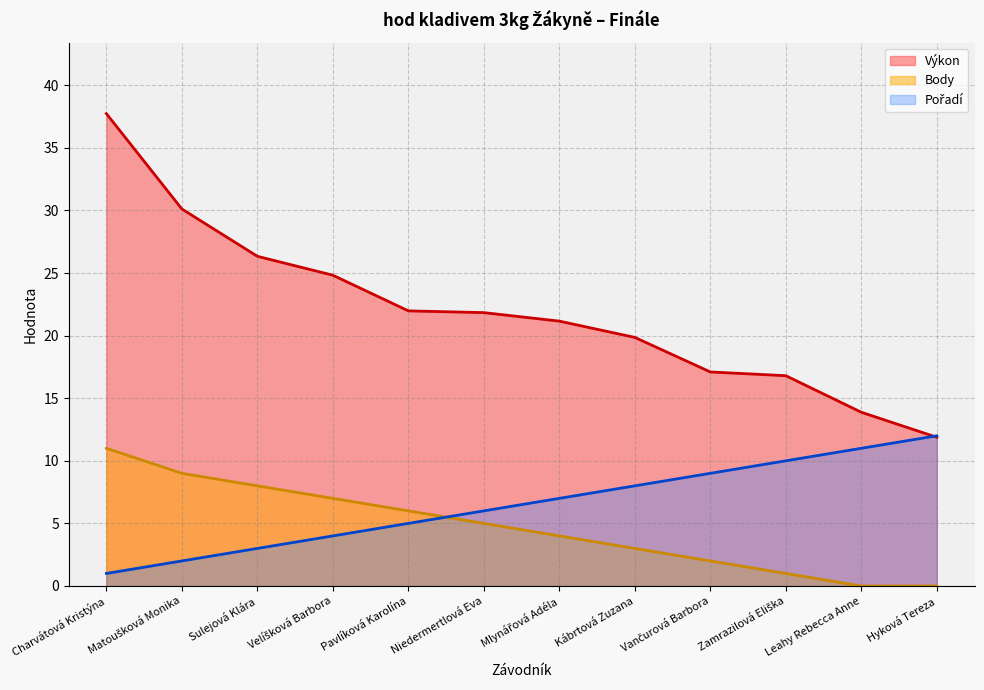

What is the sum of the Pořadí values at Matoušková Monika and Zamrazilová Eliška?

12.0